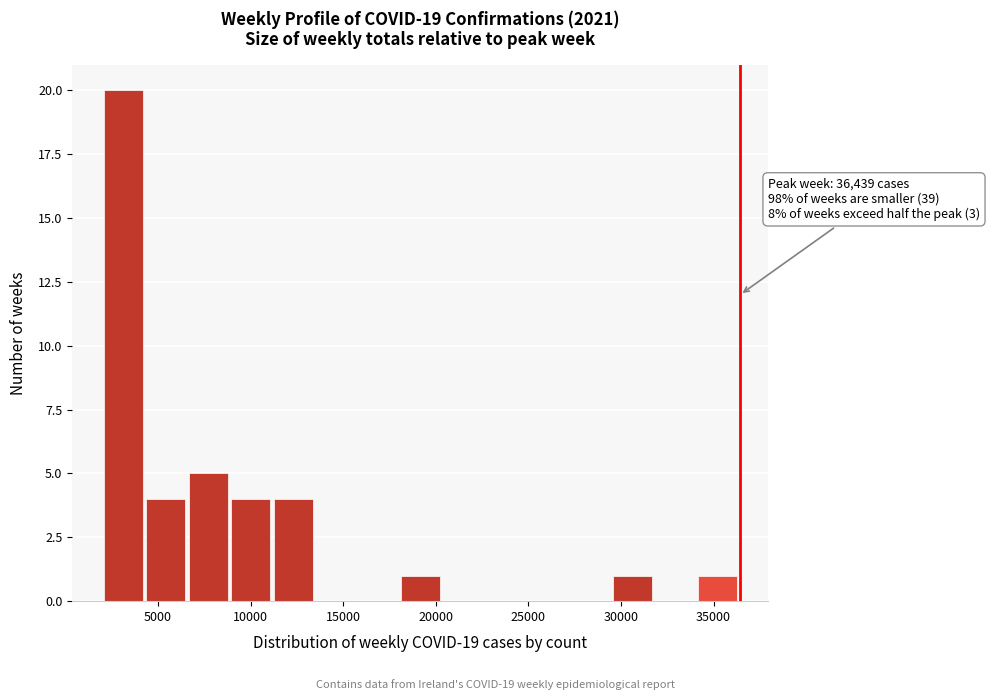

Over which range of the x-axis is the bar tallest?

2000 to 4500